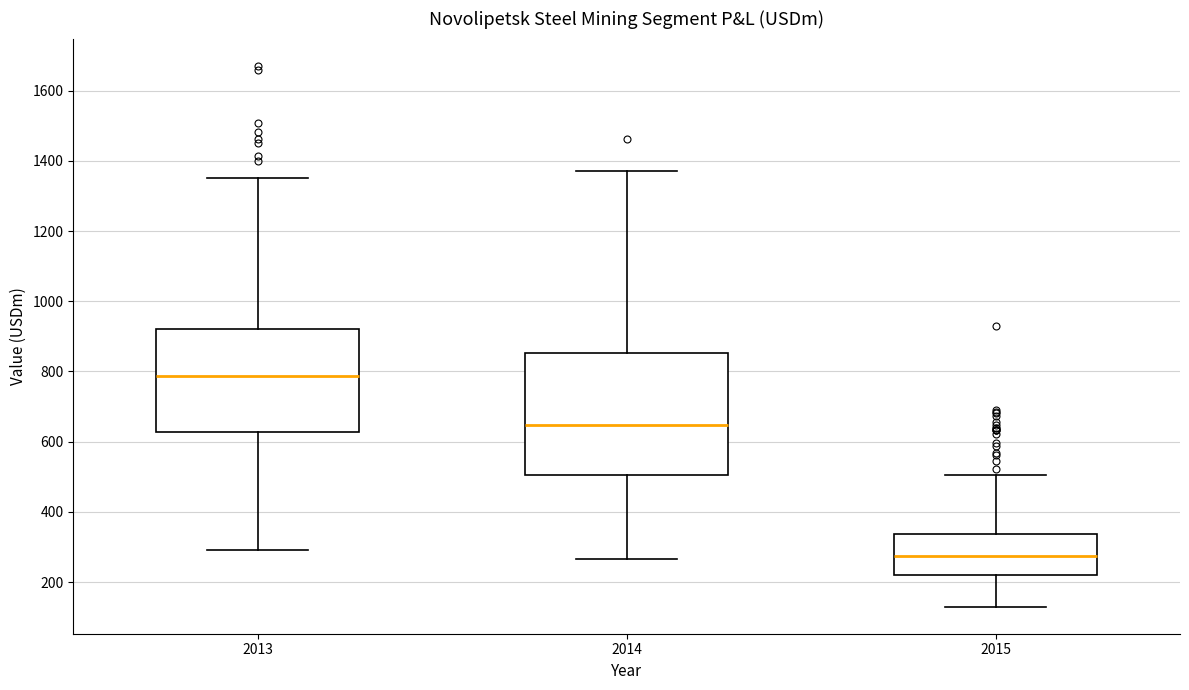

Where does the median line of the box at x = 2013 sit on the y-axis? The values are not printed on the chart, so give them approximately, as read against the axis.

780